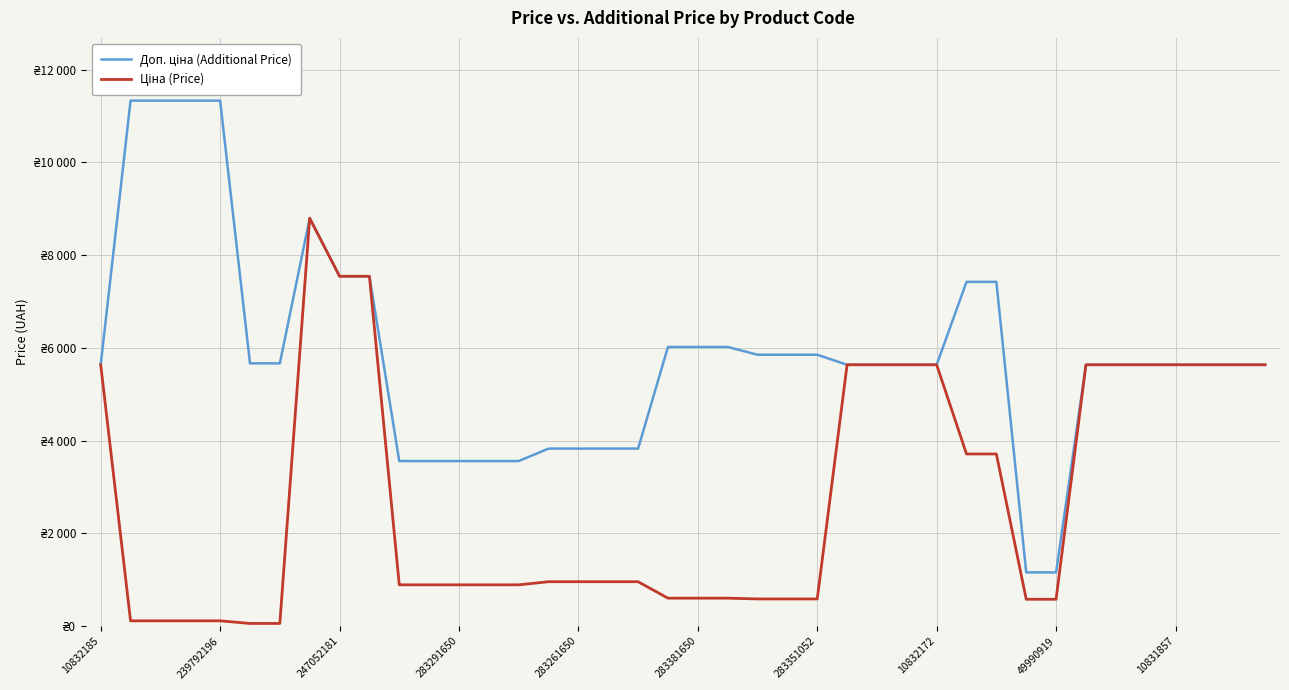

True or false: Доп. ціна (Additional Price) and Ціна (Price) intersect in this chart.

False